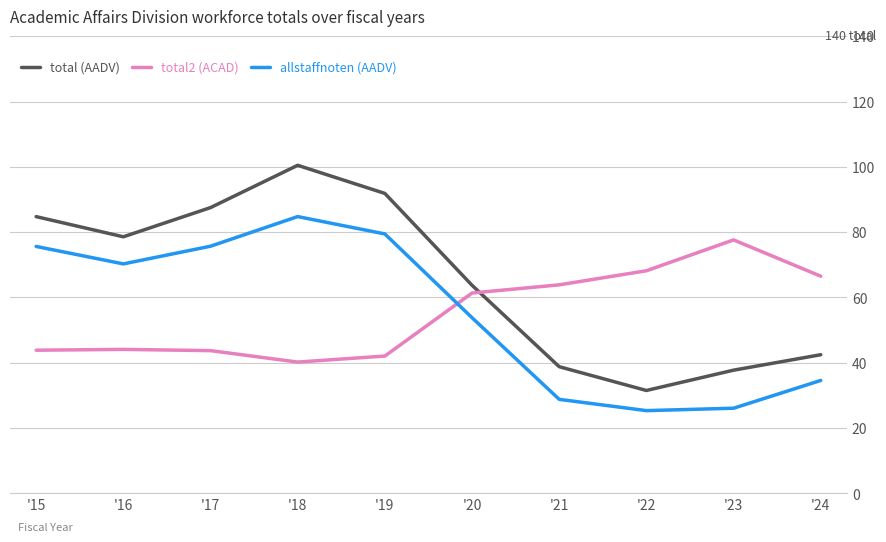

How many interior local peaks does the total2 (ACAD) series have?

2